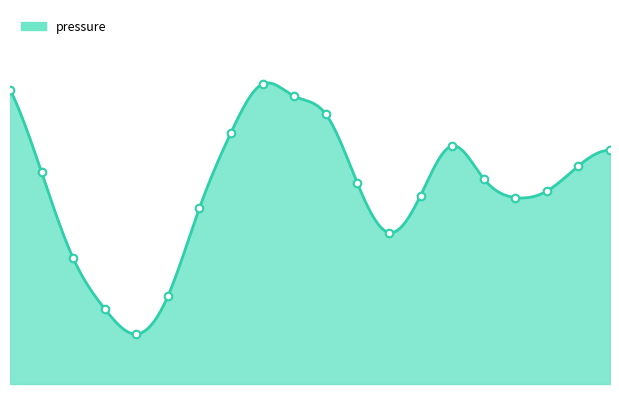

What is the change in value from 08:00 to 19:00?

-26.6